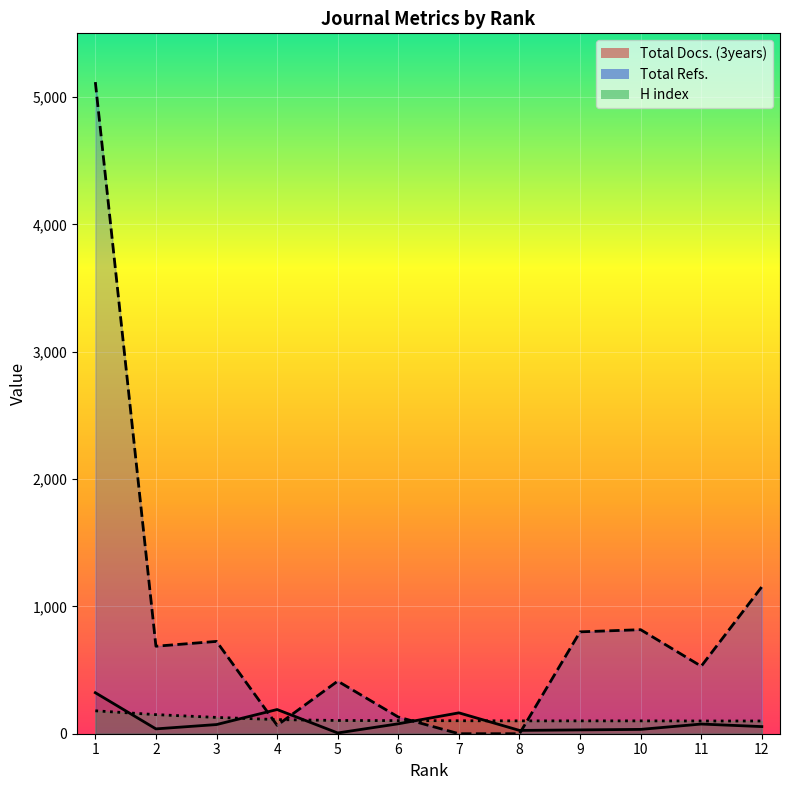

Reading left to right, list all the values displayed in this chart.

Total Docs. (3years): 1=322	2=38	3=72	4=190	5=6	6=78	7=164	8=26	9=30	10=34	11=76	12=56
Total Refs.: 1=5117	2=687	3=725	4=66	5=413	6=131	7=0	8=0	9=800	10=817	11=530	12=1154
H index: 1=180	2=150	3=128	4=111	5=104	6=103	7=102	8=101	9=101	10=101	11=100	12=100